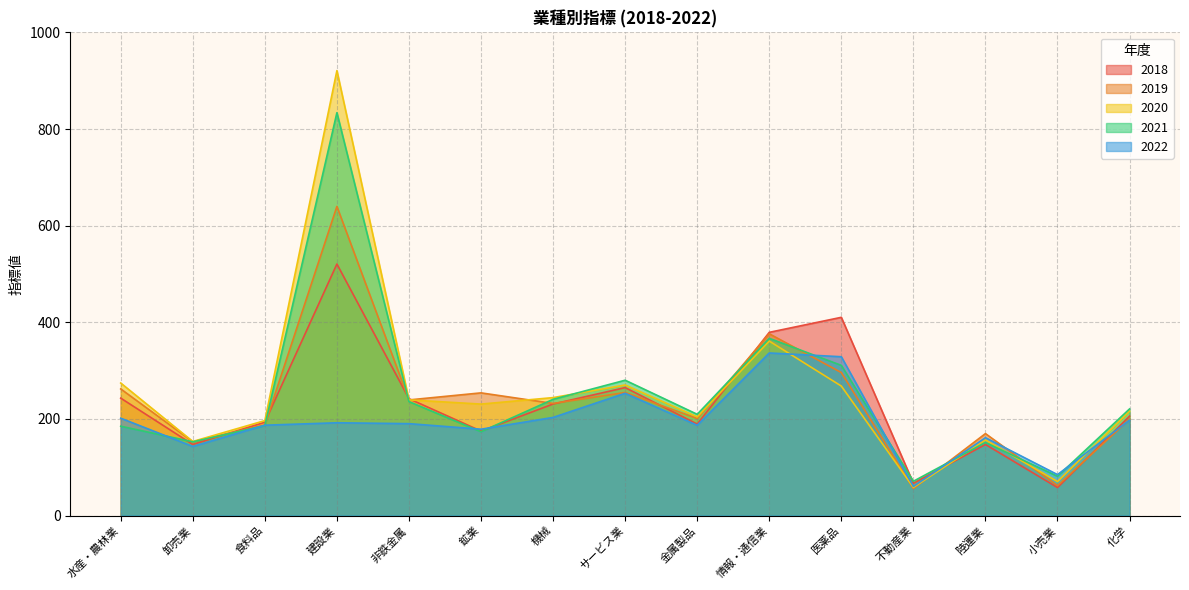

What is the total value across all series at 不動産業?

312.6